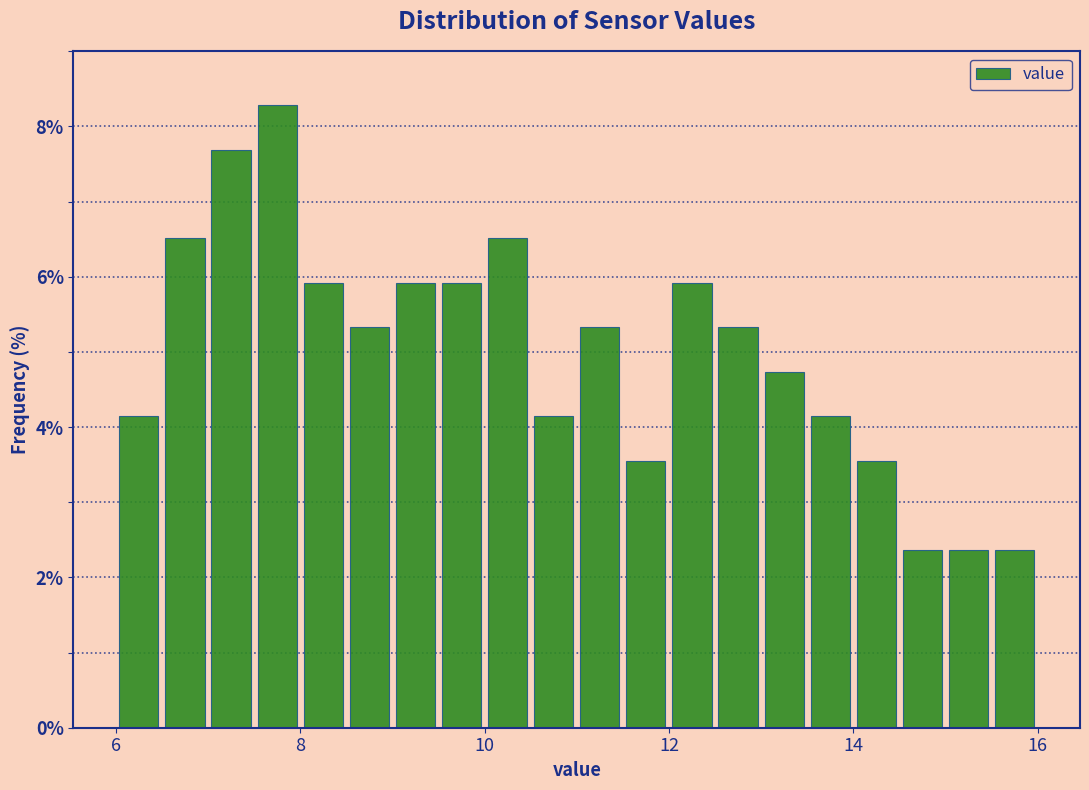

Read against the x-axis, roughly where is the centre of the tallest bar?

7.8